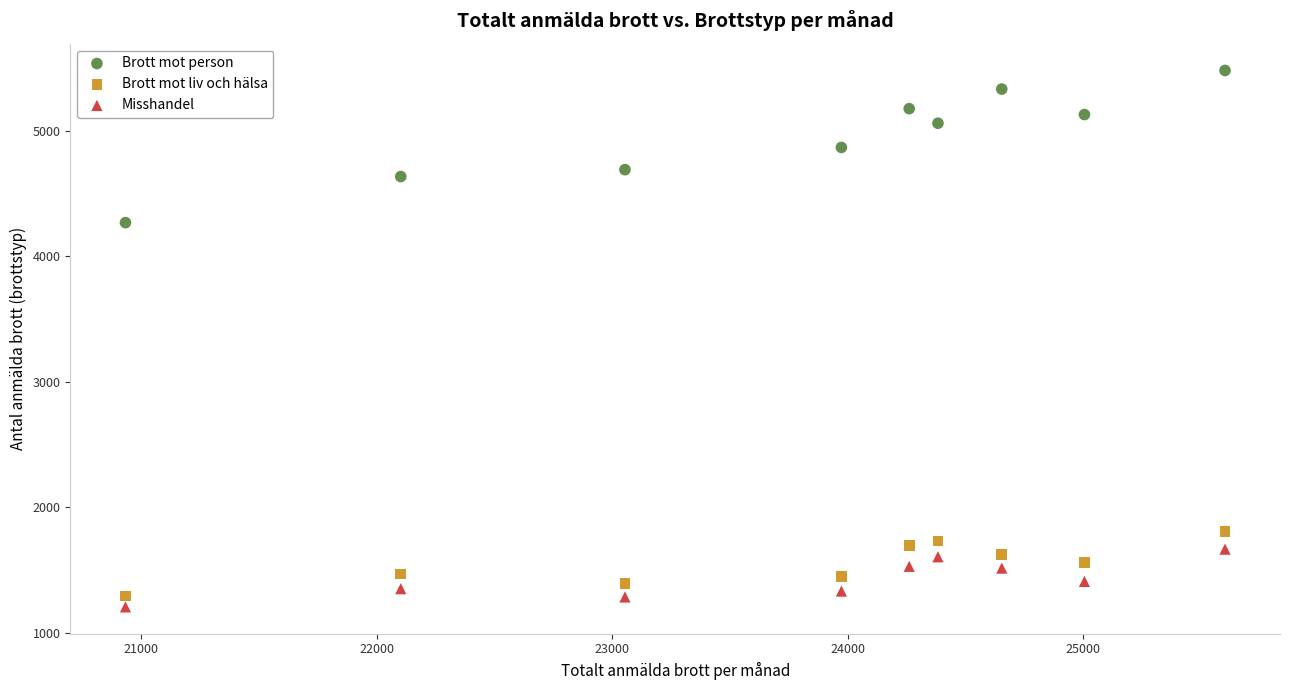

Across all data points, what is the range of X values (max minus min)?

4669